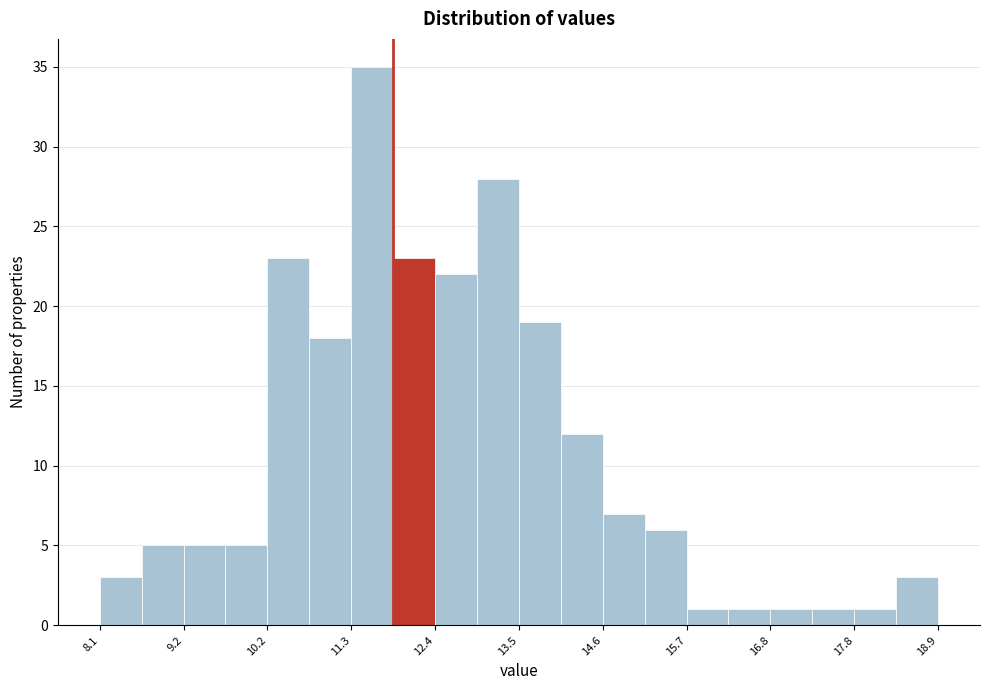

Read against the x-axis, roughly where is the centre of the tallest bar?

11.6